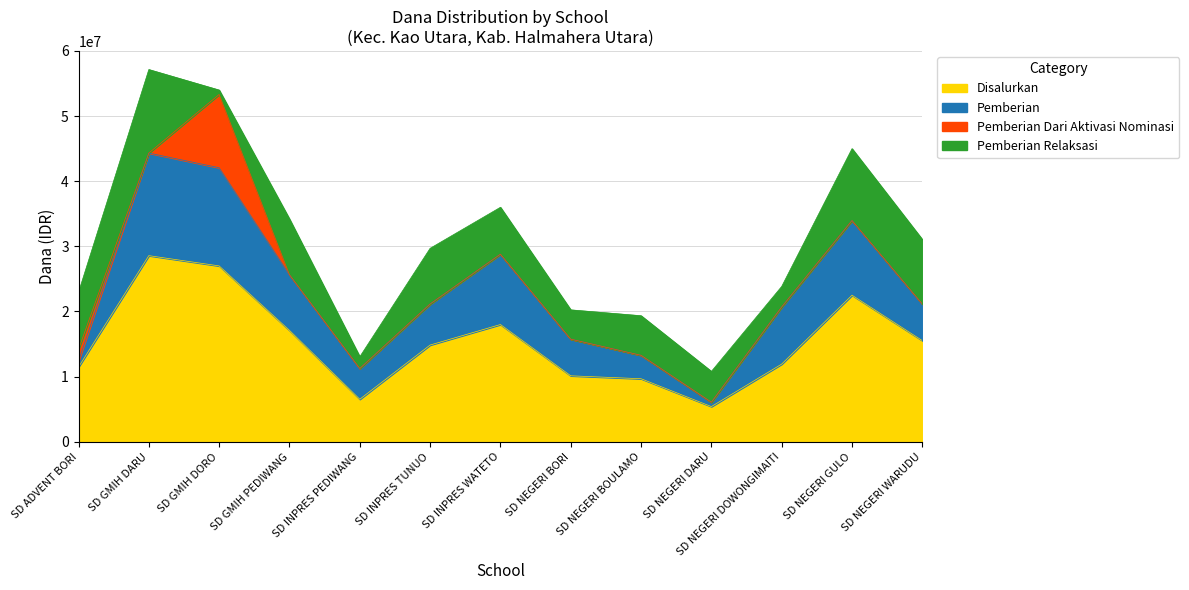

What is the label of the 12th point from the left?

SD NEGERI GULO